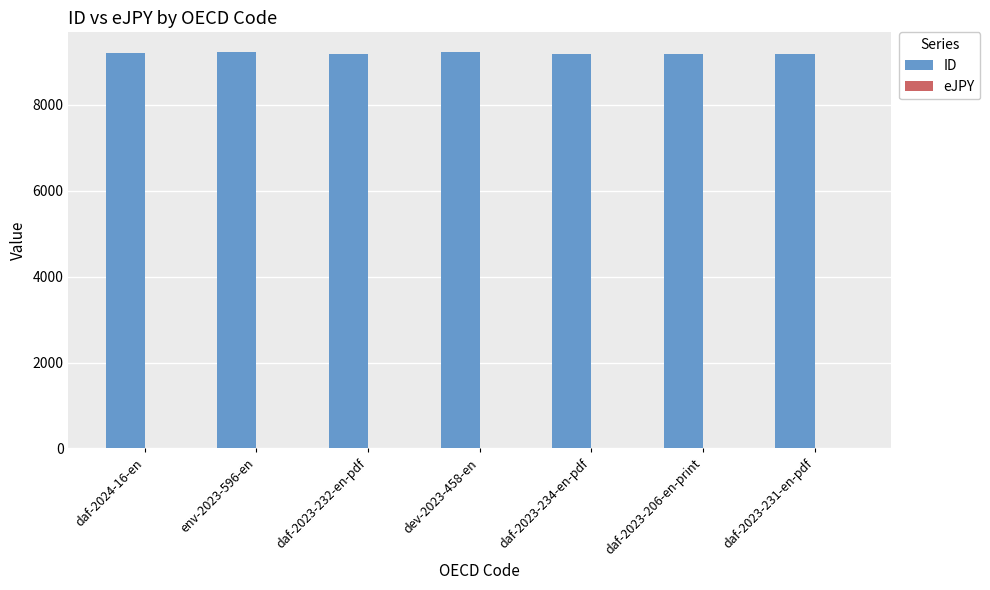

Approximately how many times larger is the value at env-2023-596-en compared to daf-2023-231-en-pdf?

1.0